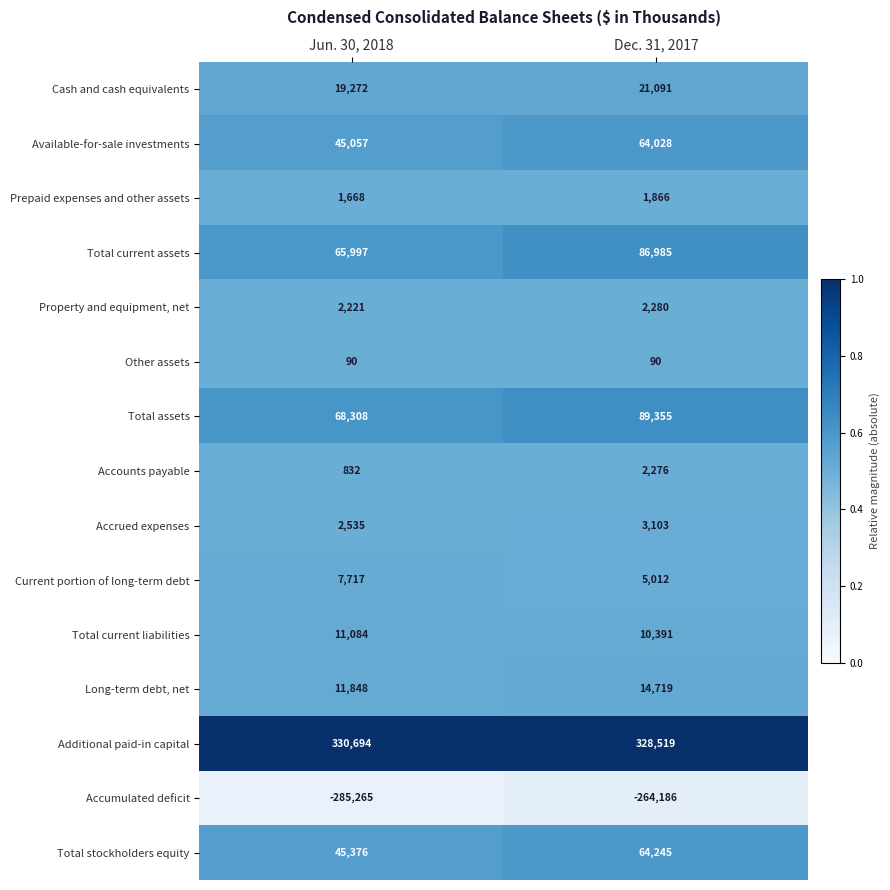

What is the total value across all series at Jun. 30, 2018?

327434